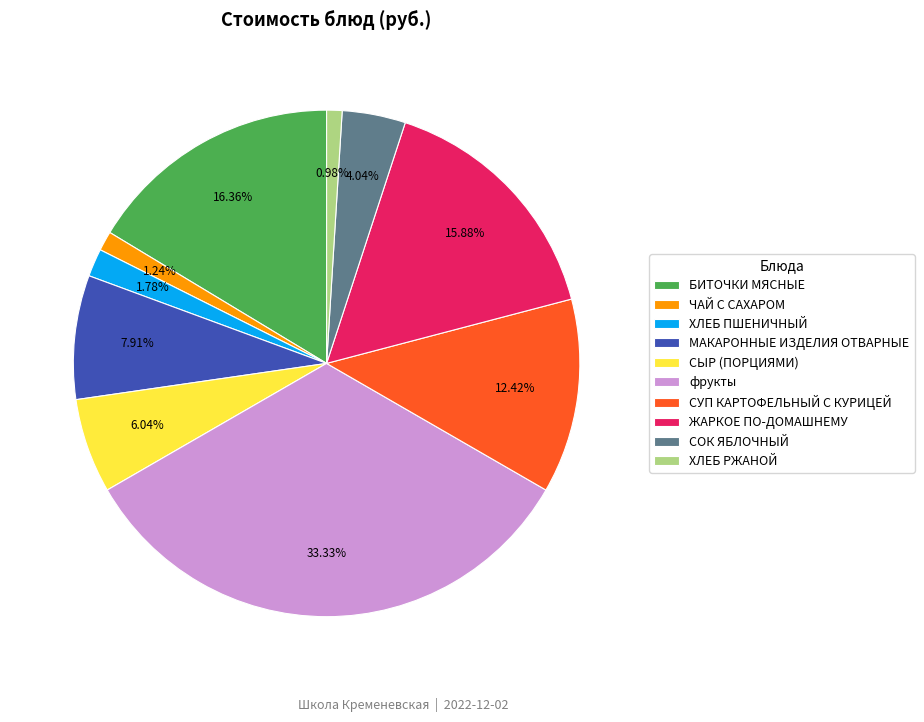

Which slice is the largest?

фрукты